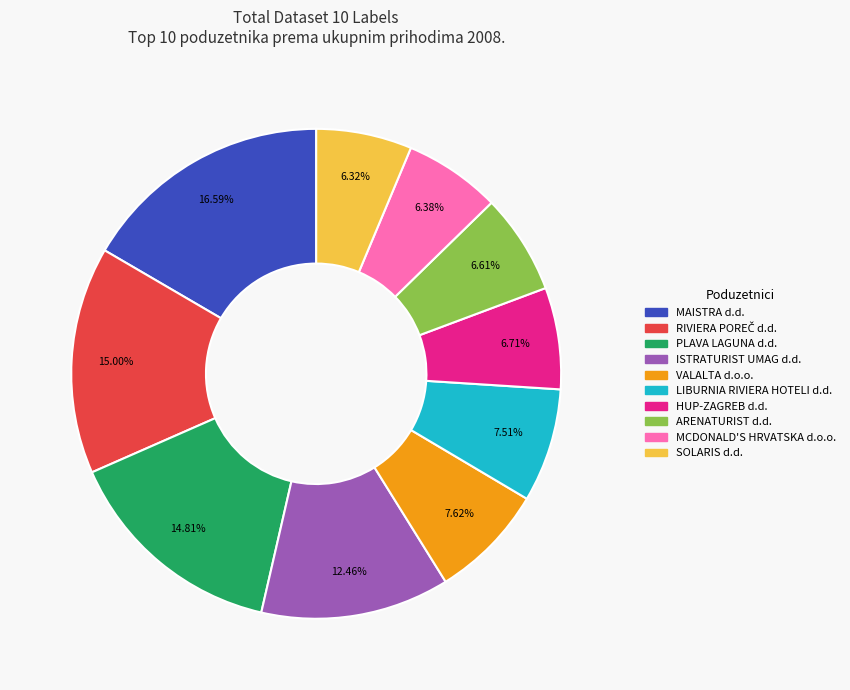

What percentage is the LIBURNIA RIVIERA HOTELI d.d. slice, to the nearest percent?

8%